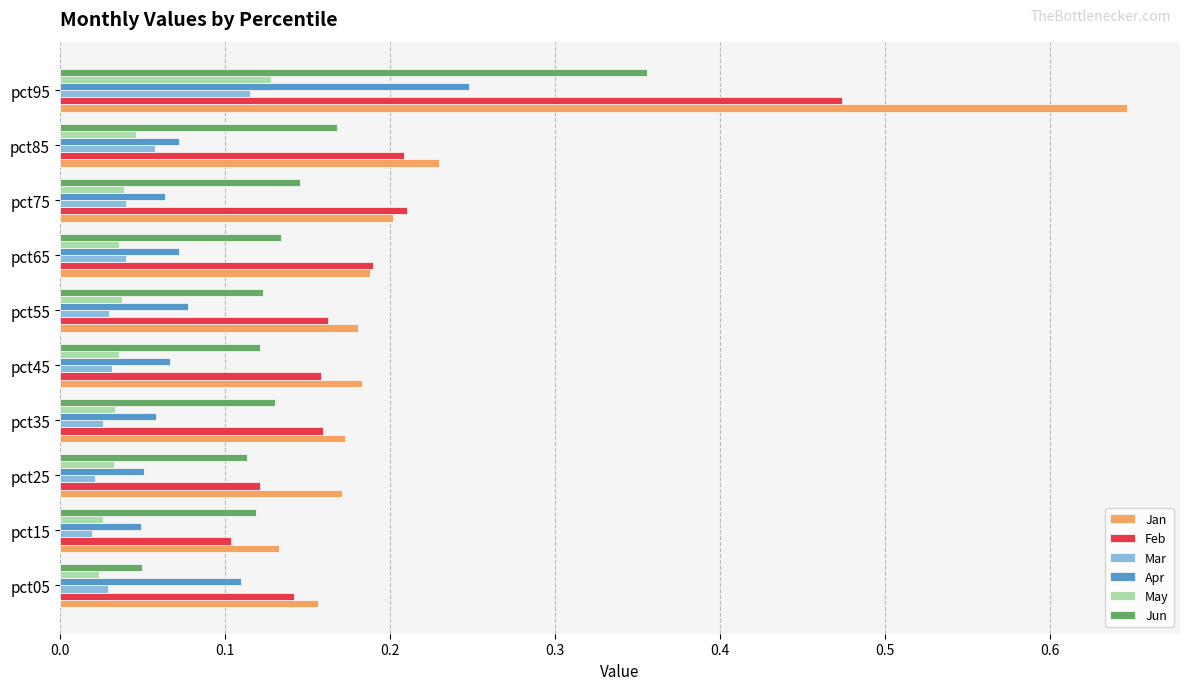

At how many categories does at least one series exceed 0?

10